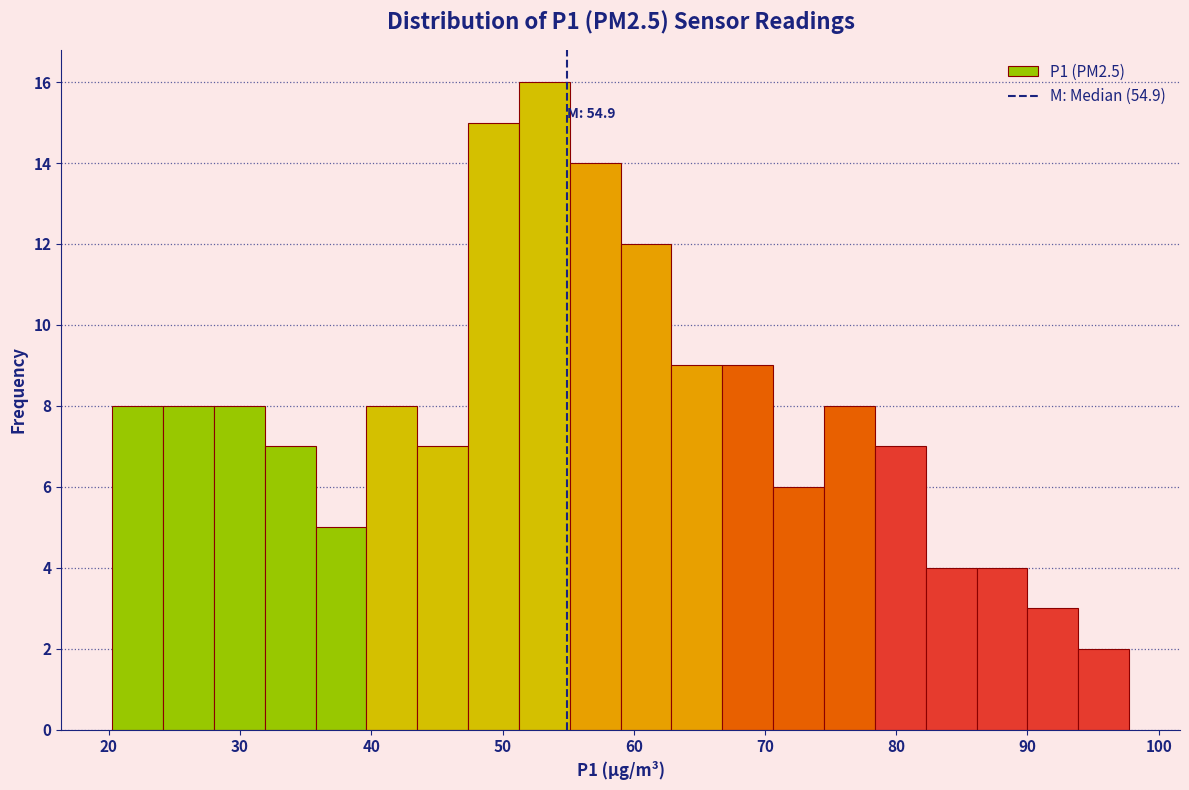

Around what value on the x-axis is the tallest bar? Give the approximate position of its centre, as read against the axis.

53